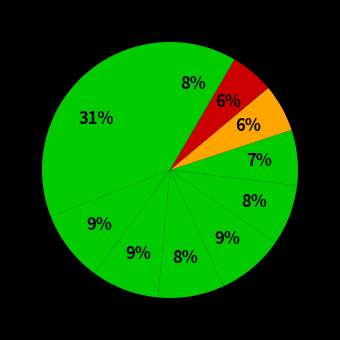

How many segments does this pie chart have?

10